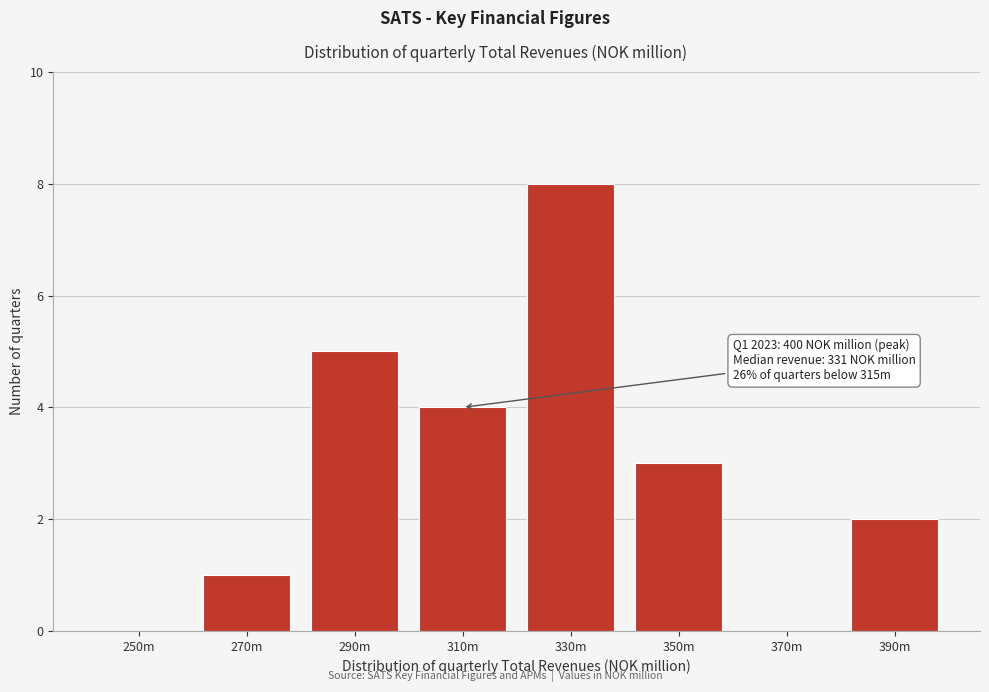

Reading left to right, transcribe all the data shown in this chart.

250m=0	270m=1	290m=5	310m=4	330m=8	350m=3	370m=0	390m=2